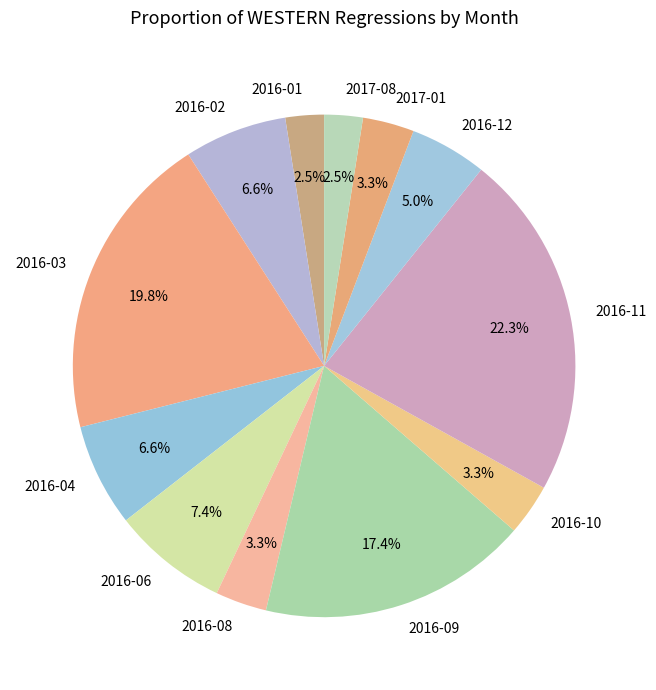

What percentage is NOT represented by 2016-08?

96.7%